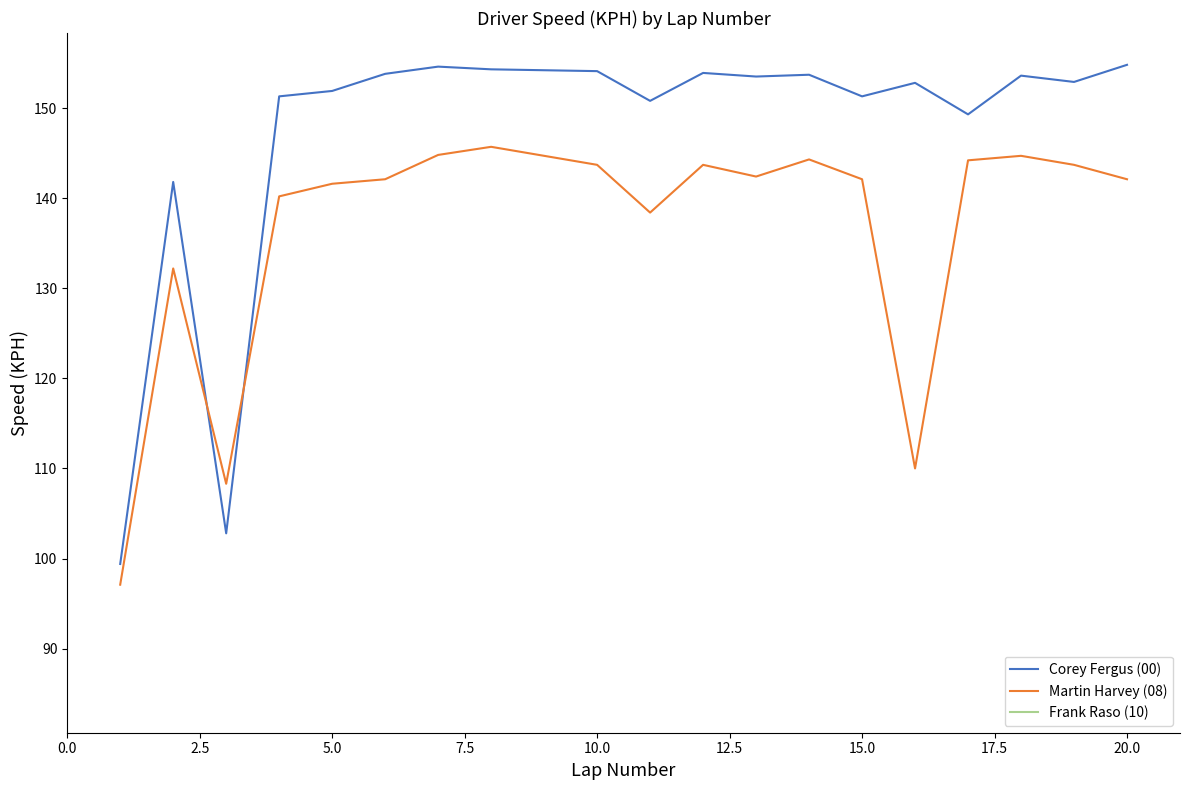

How many intersections are there between Corey Fergus (00) and Martin Harvey (08)?

2